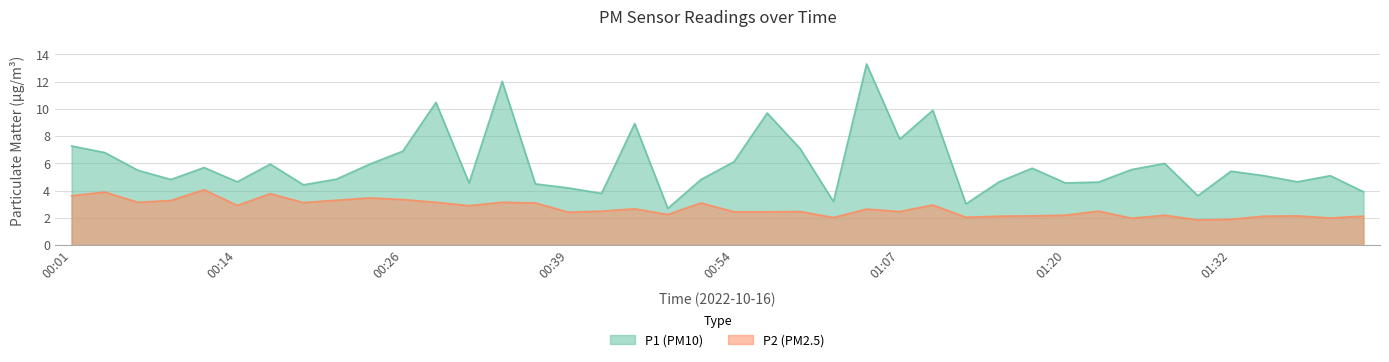

What are all the series names shown in the legend?

P1 (PM10), P2 (PM2.5)